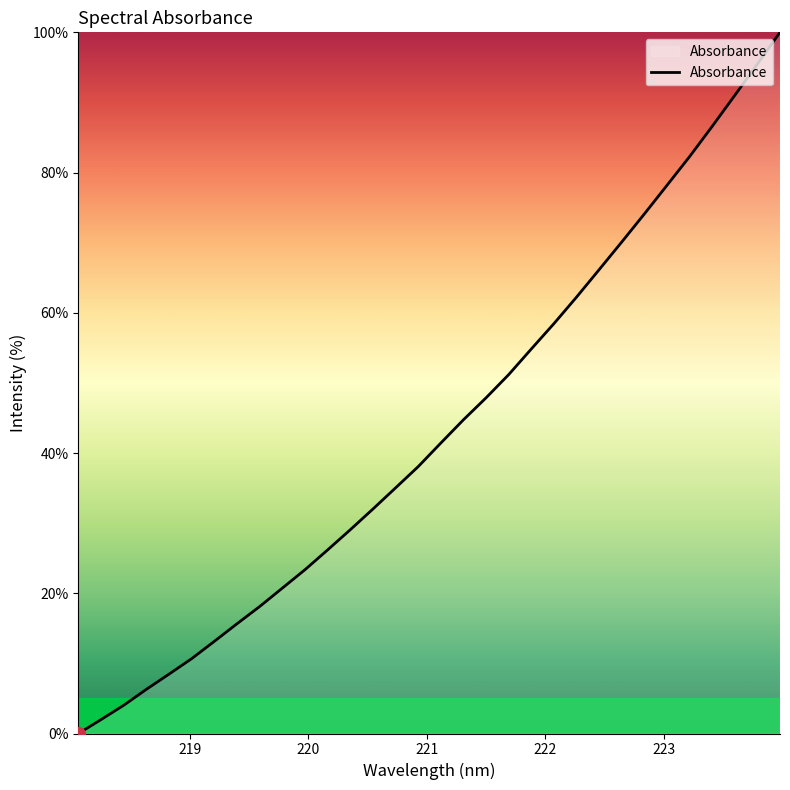

How many values are above zero?

31